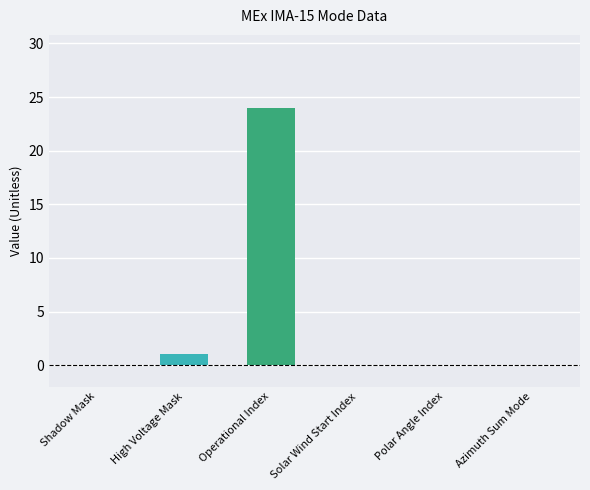

What is the maximum value shown in the chart?

24